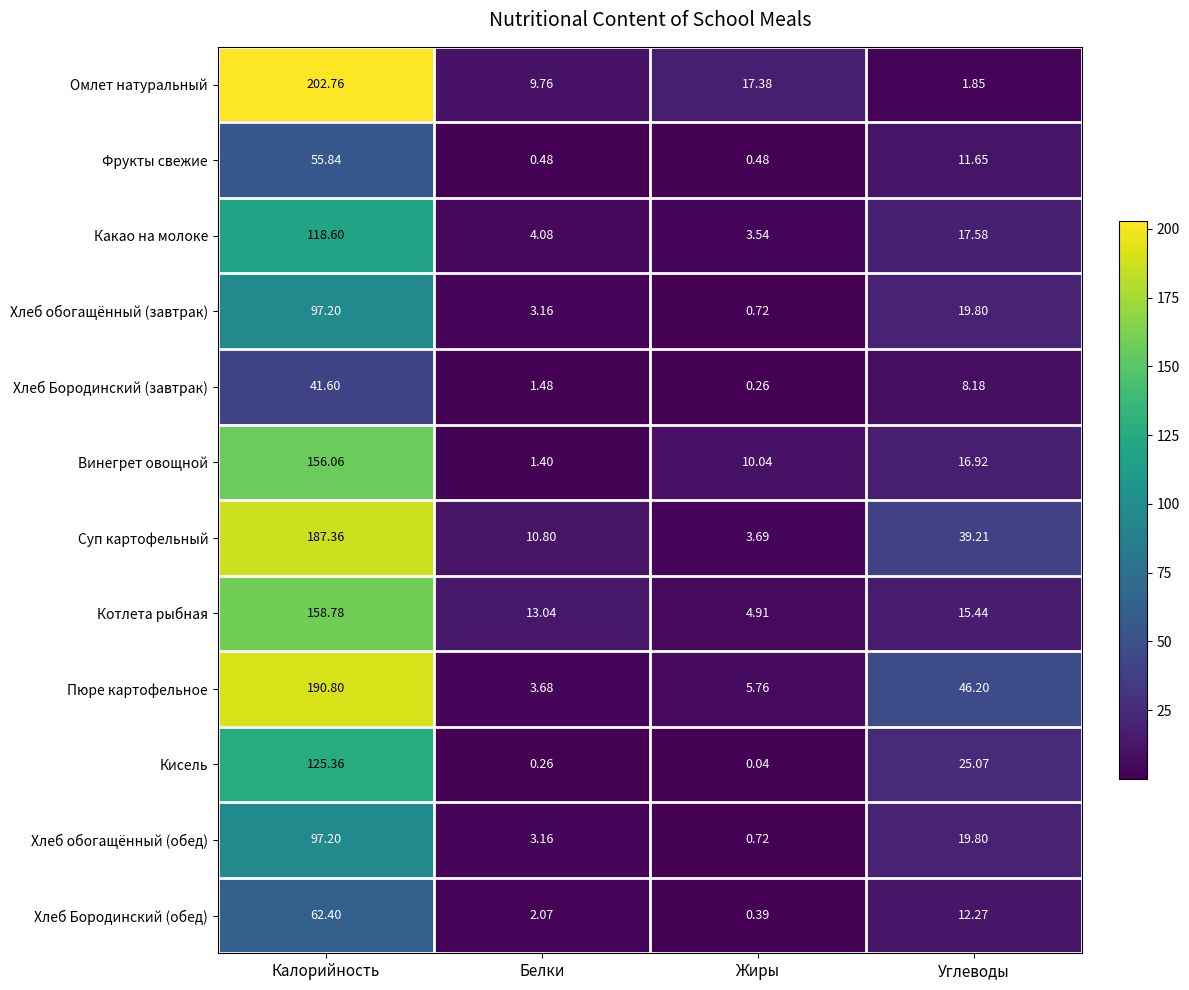

Which series has the largest total across all categories?

Пюре картофельное